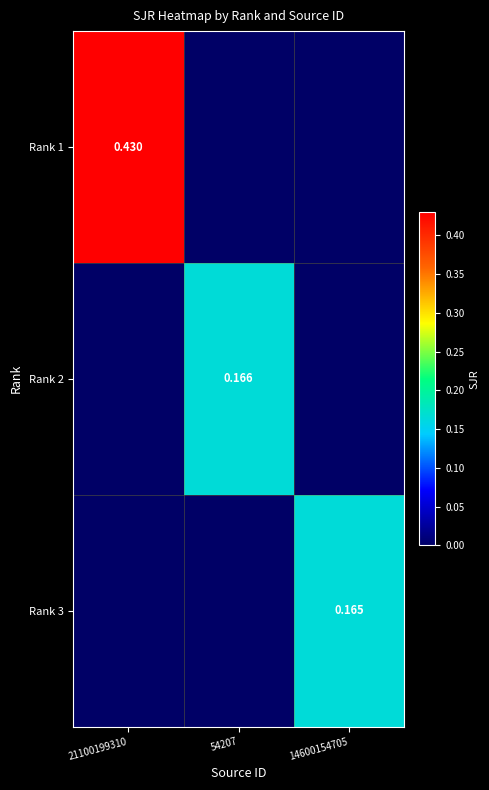

At 14600154705, list the series in order from smallest to largest.

Rank 1, Rank 2, Rank 3